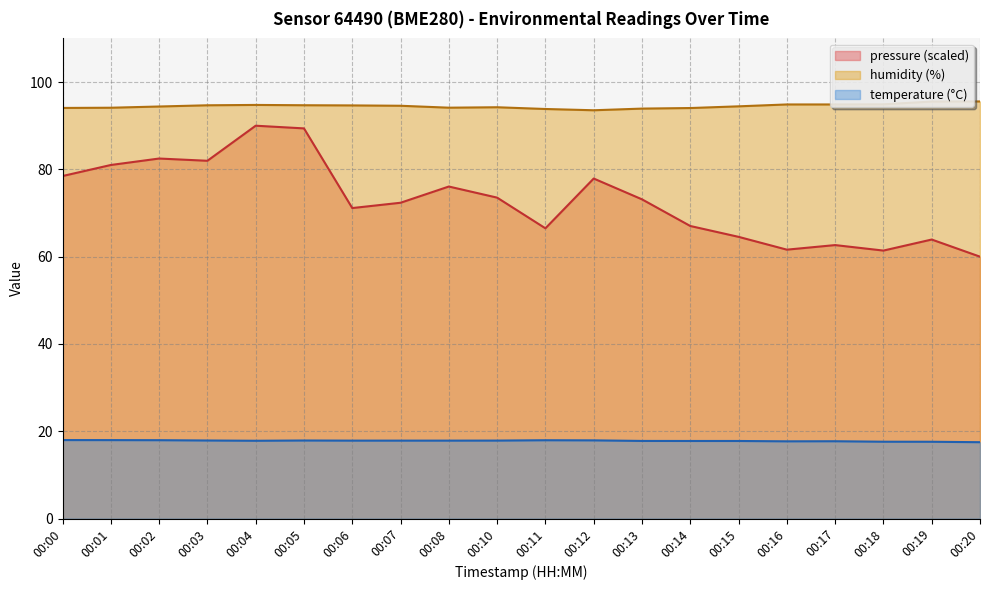

How many values in the humidity series exceed 94?

17